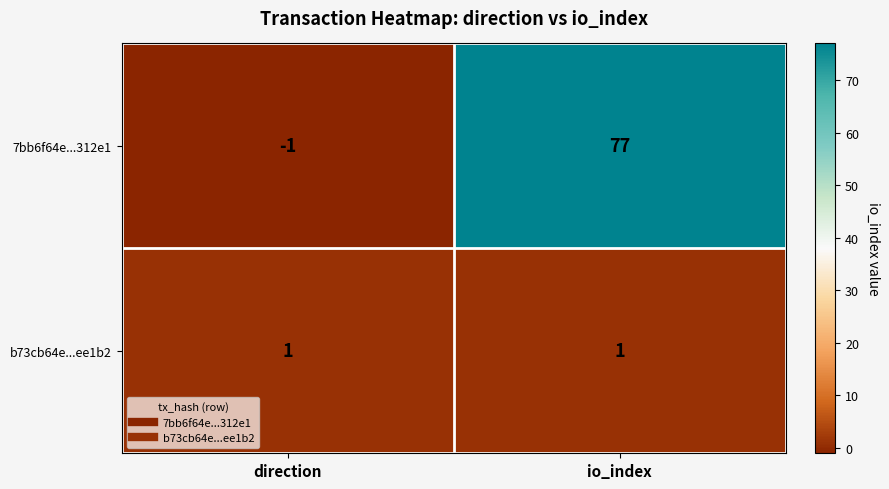

Between direction and io_index, which series saw the biggest shift?

7bb6f64e...312e1